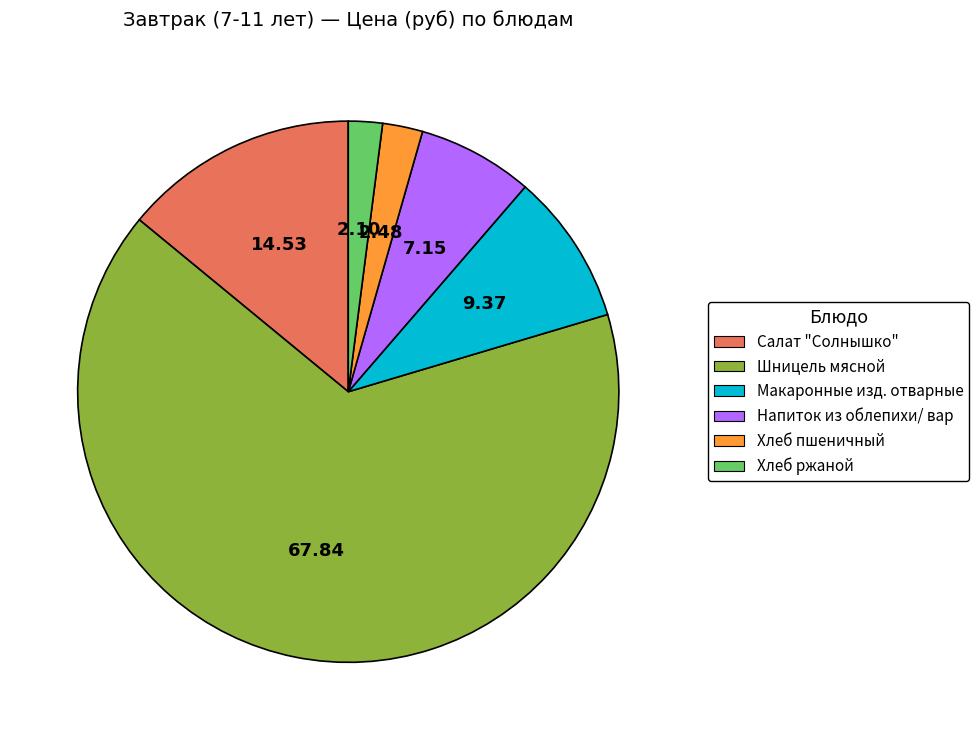

Do Напиток из облепихи/ вар and Салат "Солнышко" together represent more than half of the pie?

No